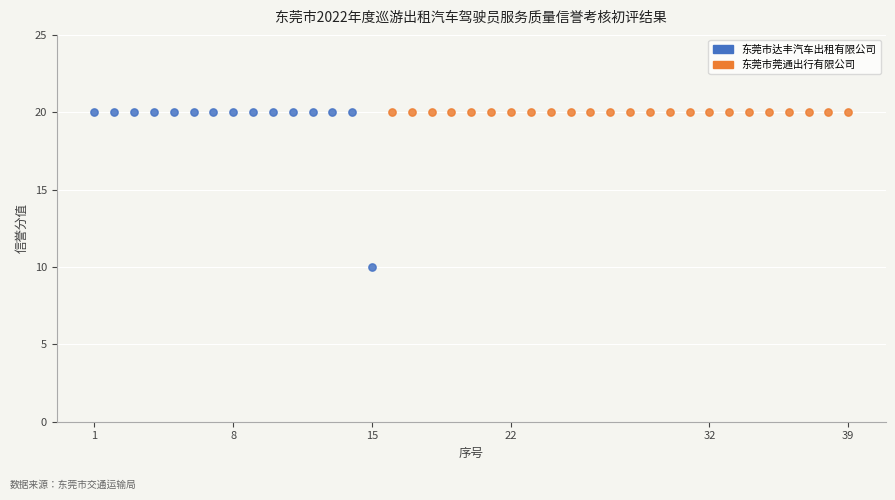

Which series contains the lowest Y value?

东莞市达丰汽车出租有限公司